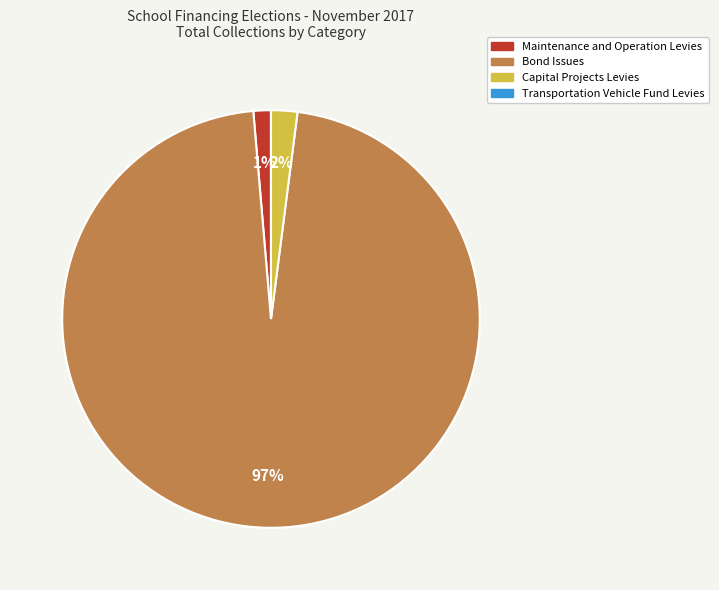

The Capital Projects Levies slice represents 14% of the pie. True or false?

False